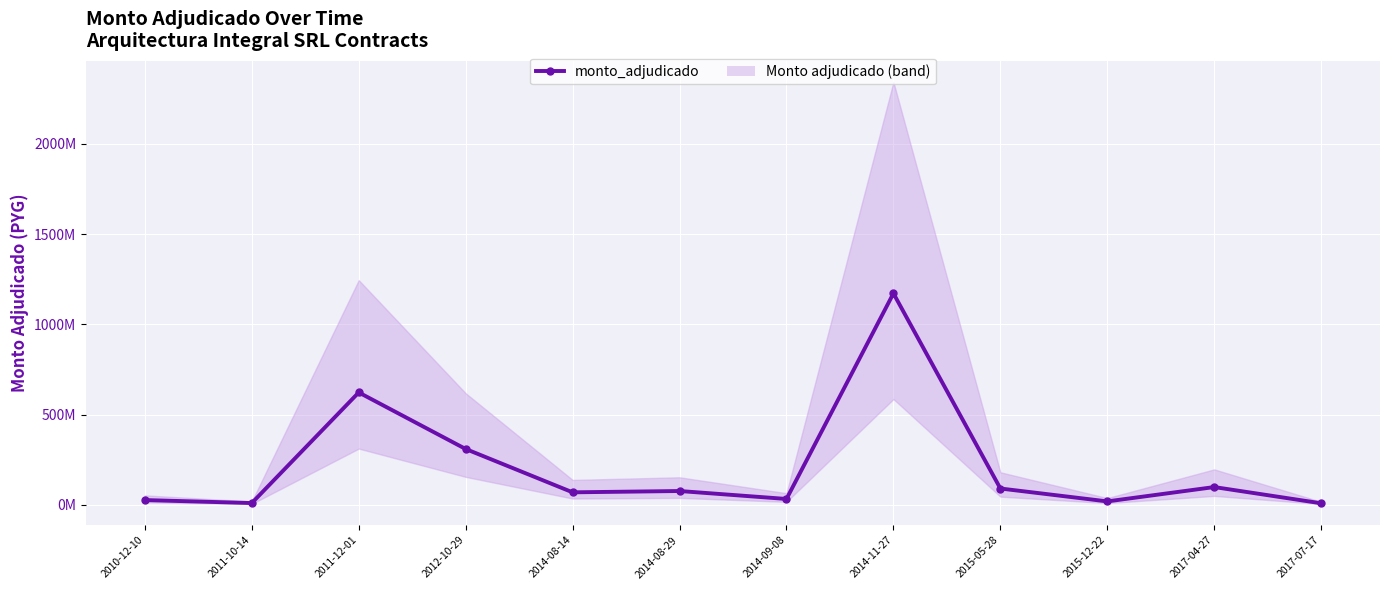

How many points are lower than both their immediate neighbors (excluding endpoints)?

4